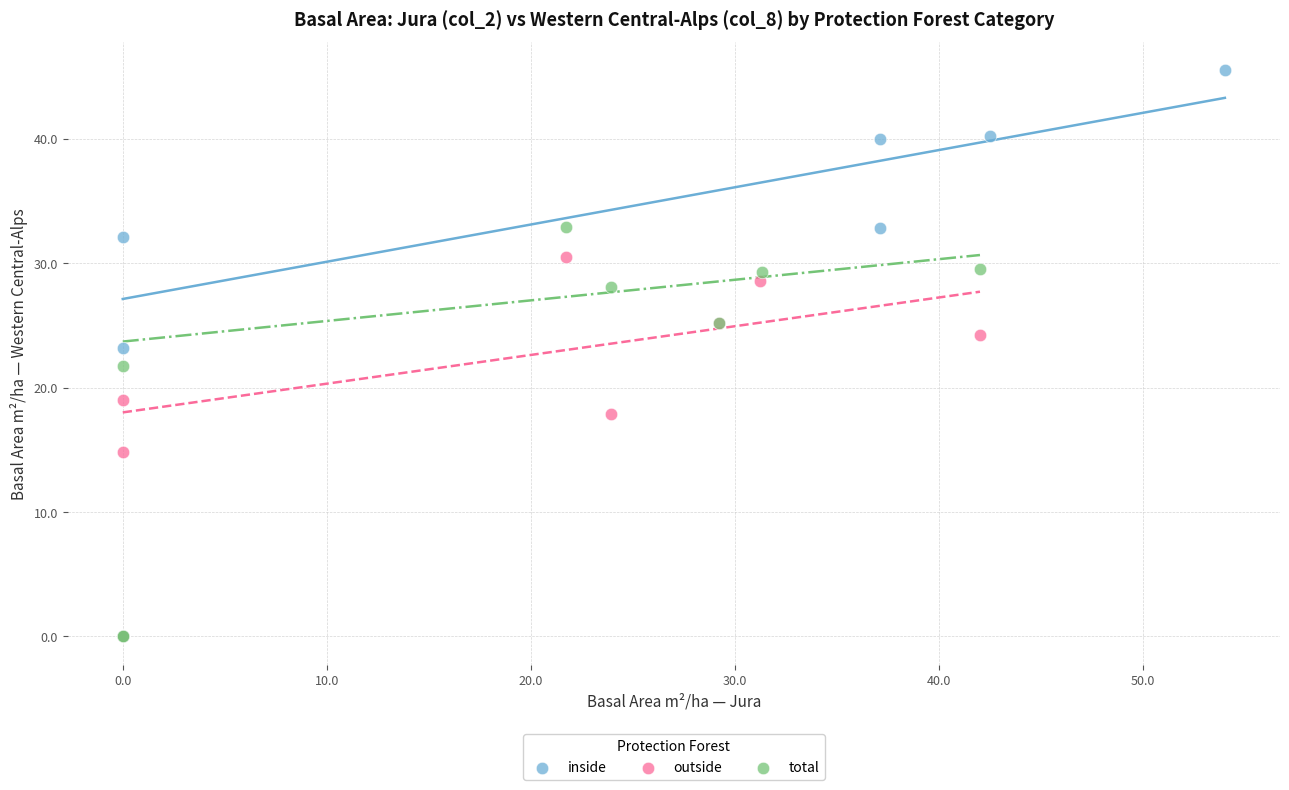

Which series contains the highest Y value?

inside